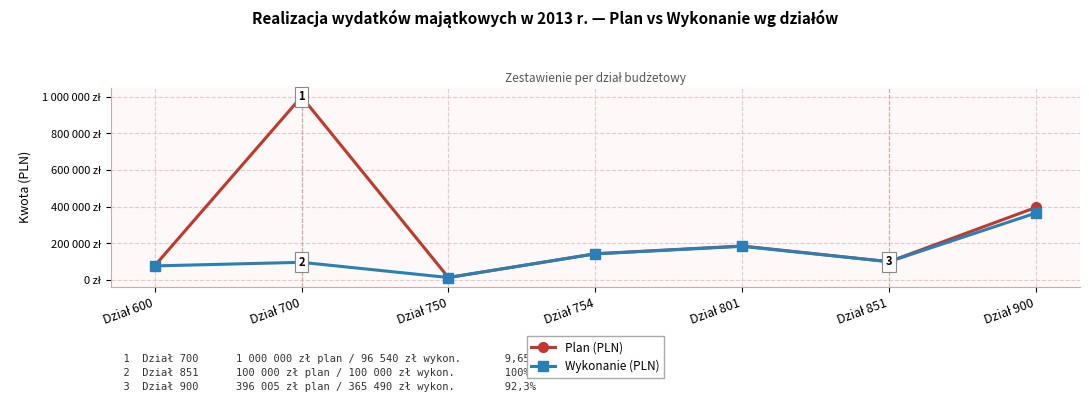

Is this an area chart (filled region under the line)?

No